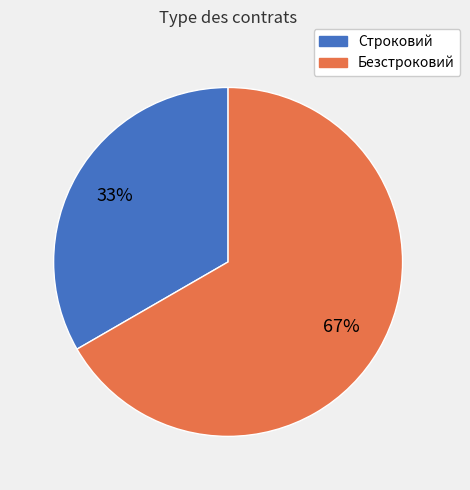

Is there a majority slice in this chart?

Yes